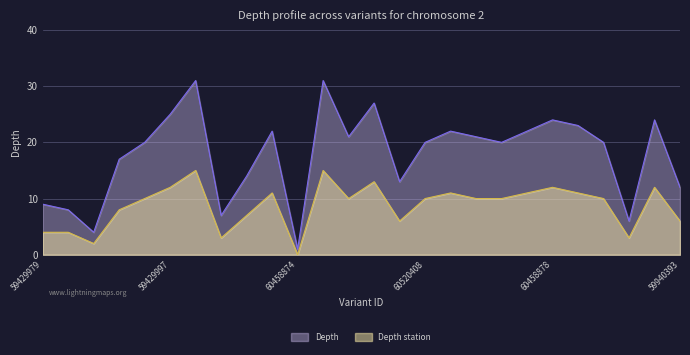

Which series has the largest total across all categories?

Depth